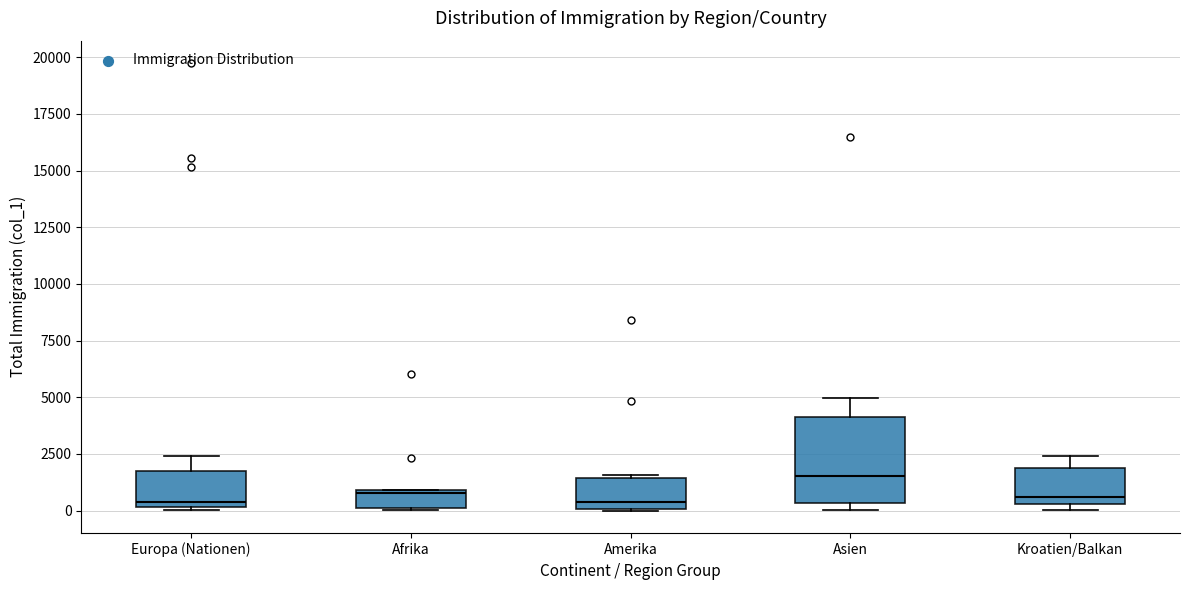

Reading left to right, transcribe this box plot: for each box, give where its median line is, the range the box spans, and where its two whiskers end, as read against the y-axis. The values are not printed on the chart, so give them approximately, as read against the axis.

Europa (Nationen): median 500, box 0 to 2000, whiskers 0 to 2500
Afrika: median 1000, box 0 to 1000, whiskers 0 to 1000
Amerika: median 500, box 0 to 1500, whiskers 0 to 1500
Asien: median 1500, box 500 to 4000, whiskers 0 to 5000
Kroatien/Balkan: median 500 (just above the box's lower edge), box 500 to 2000, whiskers 0 to 2500